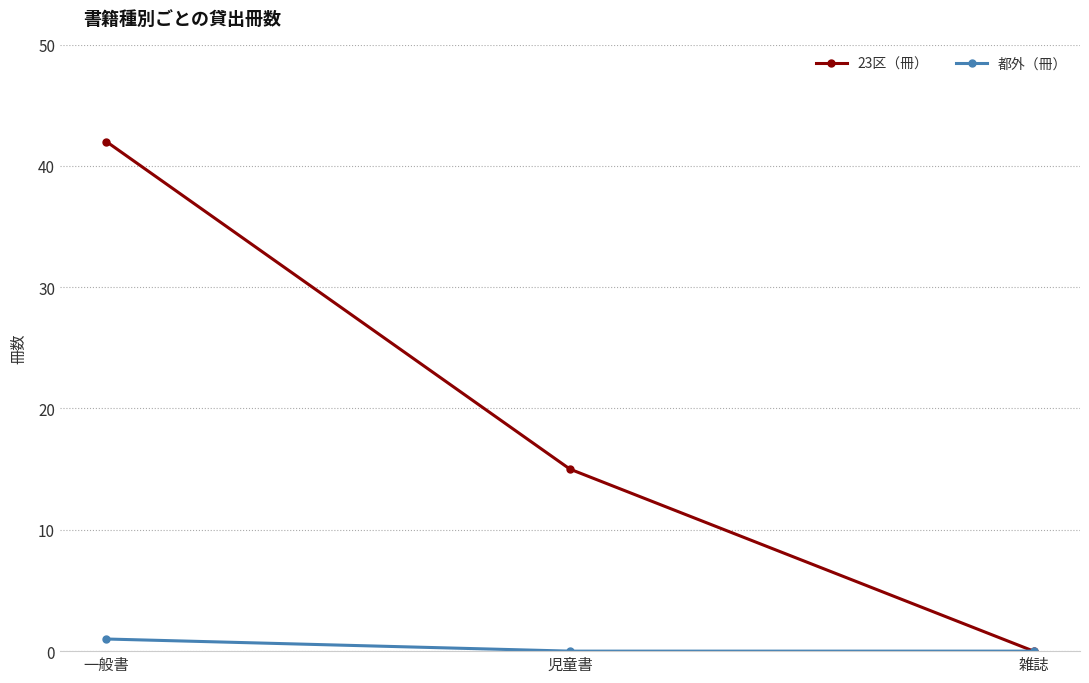

The value of 23区（冊） at 一般書 is 42. True or false?

True